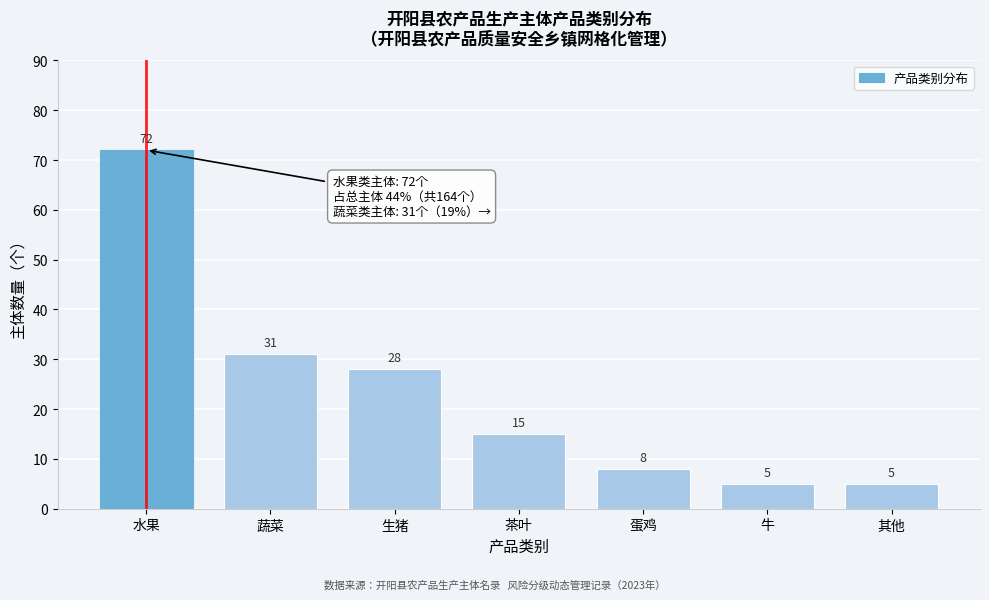

Reading right to left, extract all data points from this chart.

5	5	8	15	28	31	72